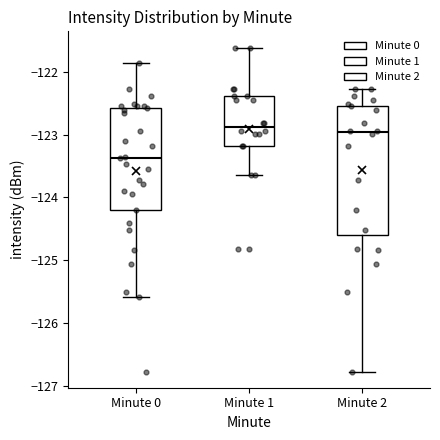

Where does the lower whisker of the box for Minute 0 end on the y-axis? The values are not printed on the chart, so give them approximately, as read against the axis.

-125.6